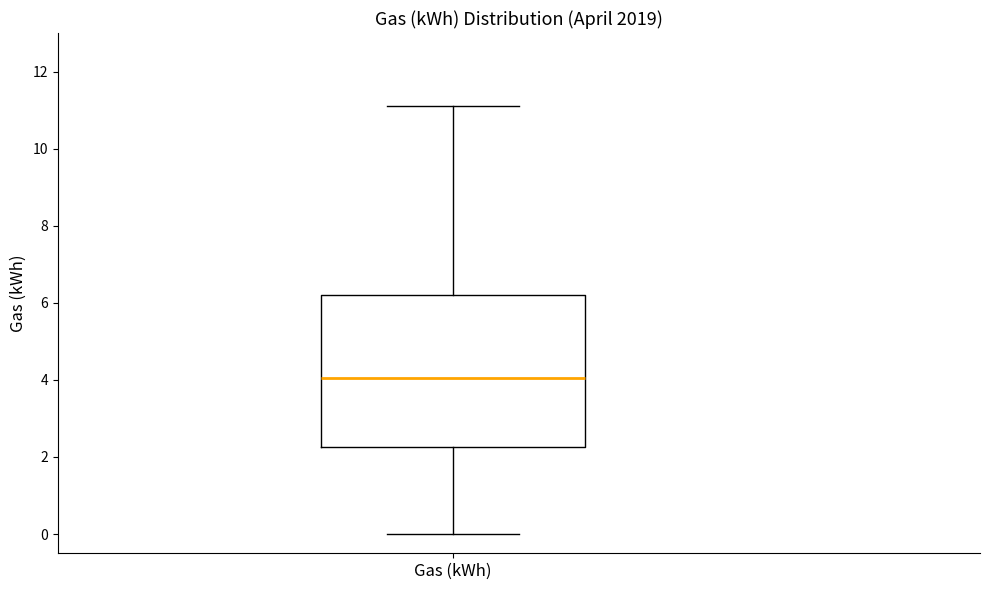

Transcribe this box plot: give where the median line is, the range the box spans, and where the two whiskers end, as read against the y-axis. The values are not printed on the chart, so give them approximately, as read against the axis.

median 4.0, box 2.2 to 6.2, whiskers 0.0 to 11.2